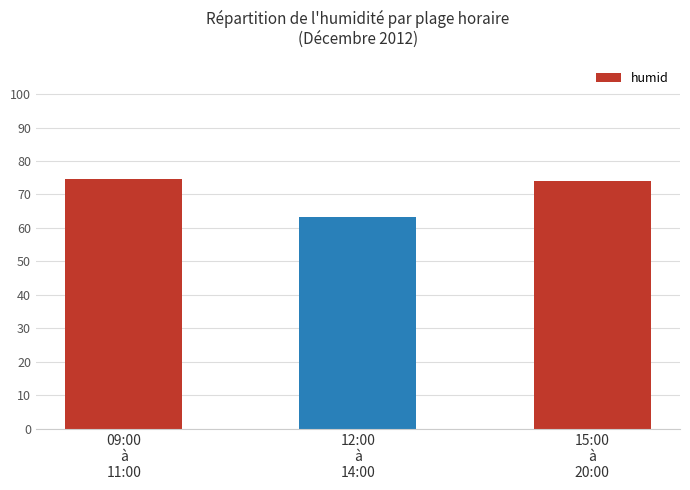

What is the value of the 1st bar from the left?

74.7